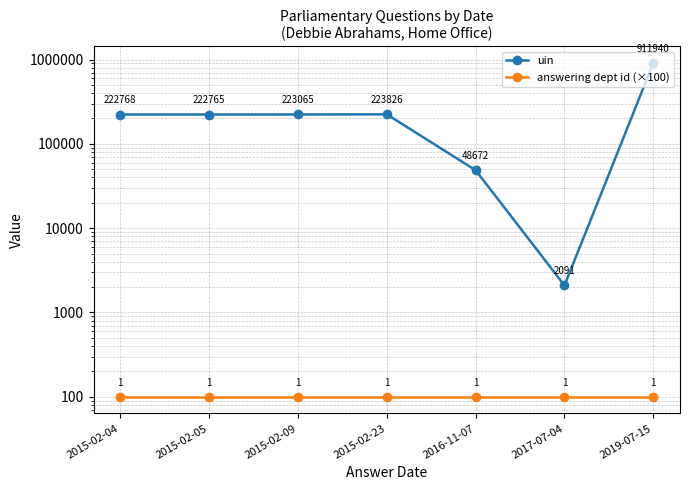

What is the value of the answering dept id (×100) point at the 4th from the left?

100